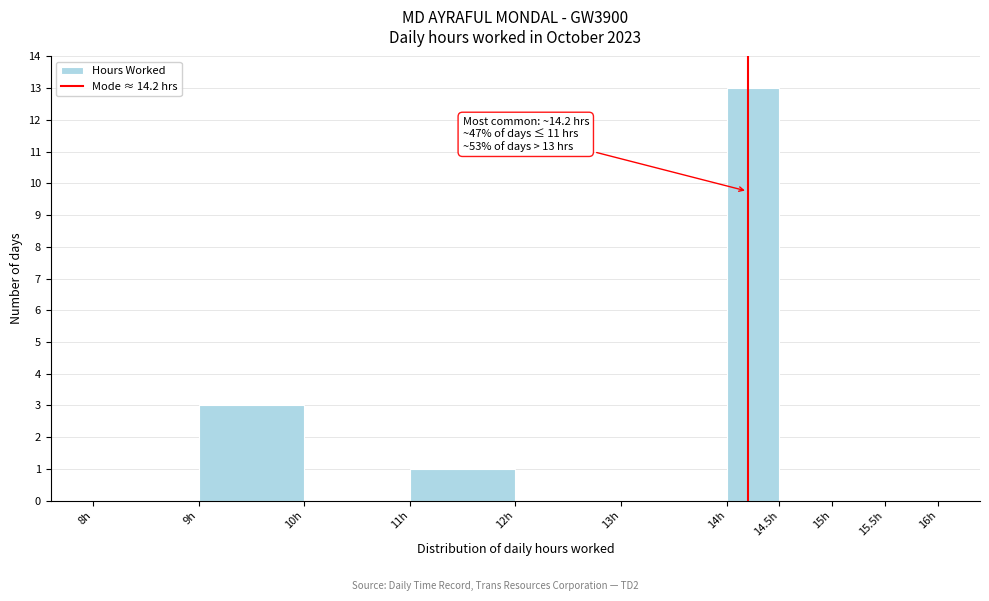

Over which range of the x-axis is the bar tallest?

14.0 to 14.5